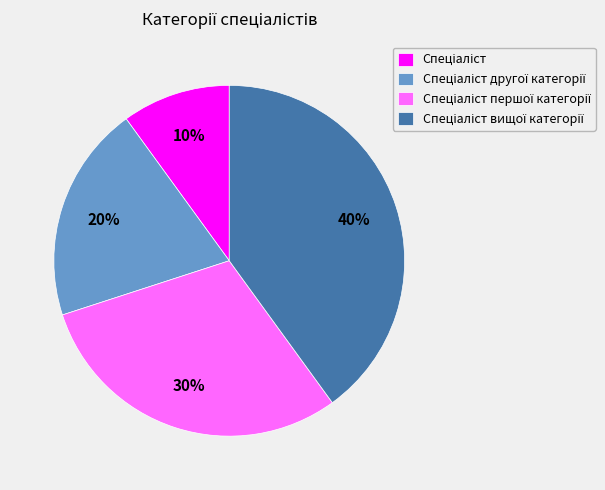

Is there a majority slice in this chart?

No